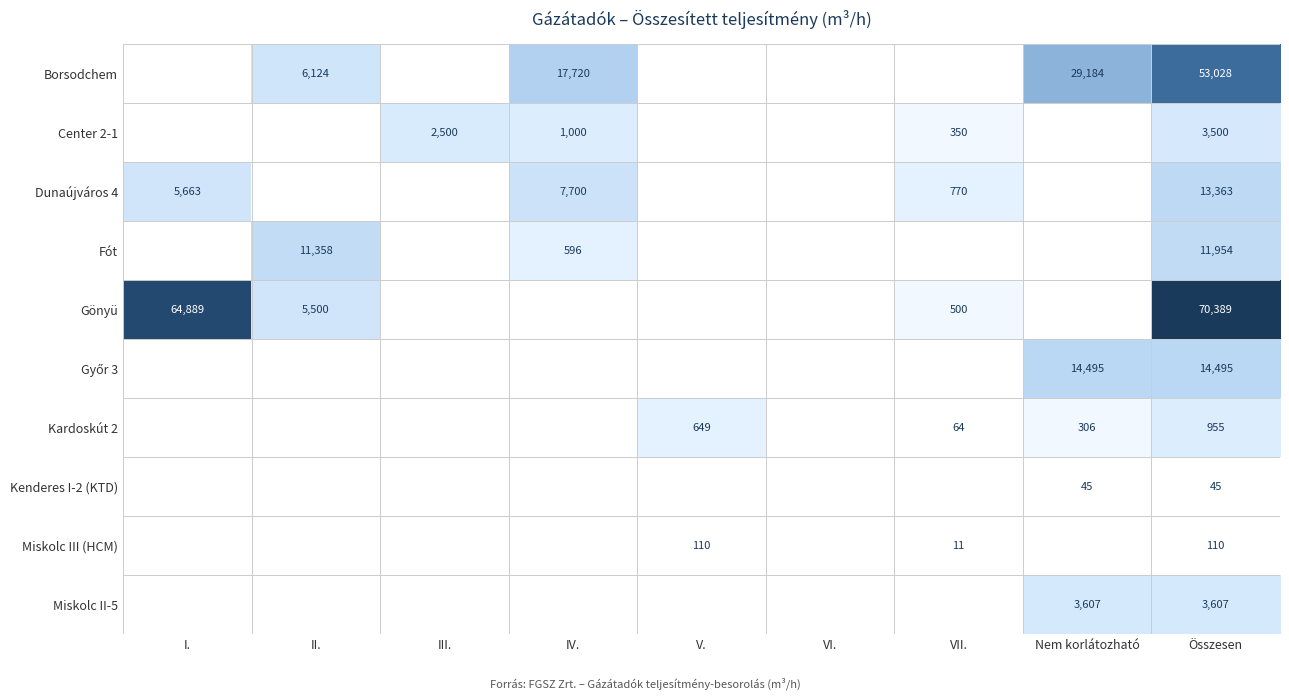

Is it true that Gönyü equals 70389 at Összesen?

True